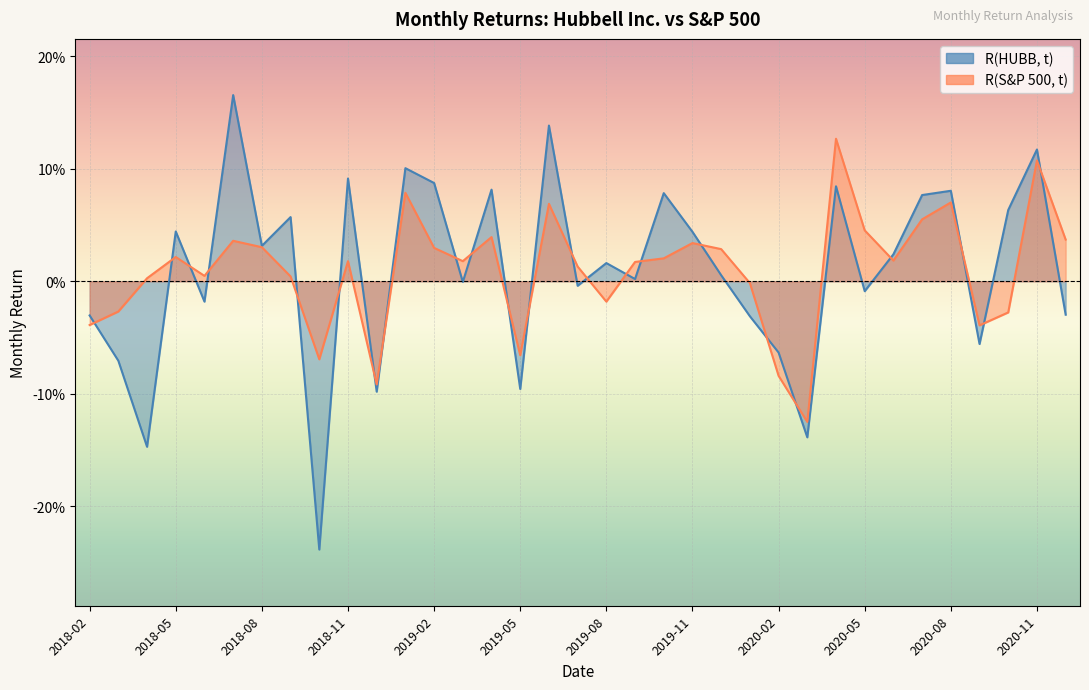

After their last crossing, which series has the higher values: R(S&P 500, t) or R(HUBB, t)?

R(S&P 500, t)